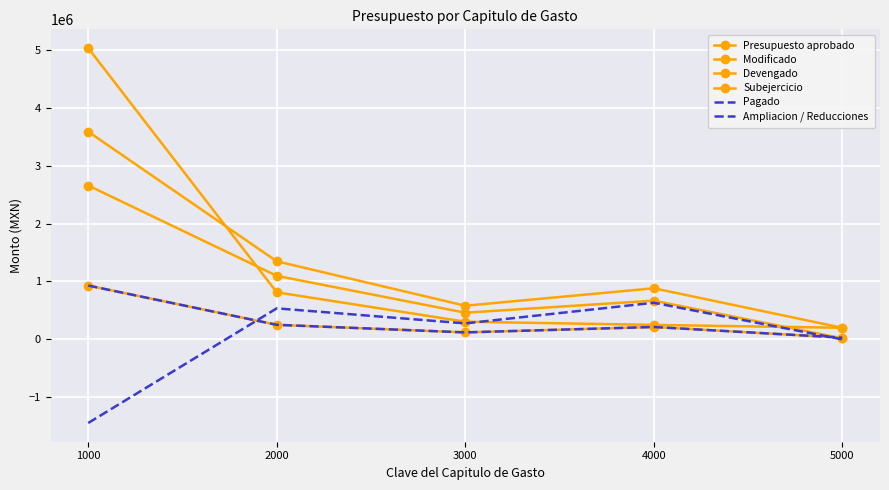

At which category is the sum across all series the highest?

1000